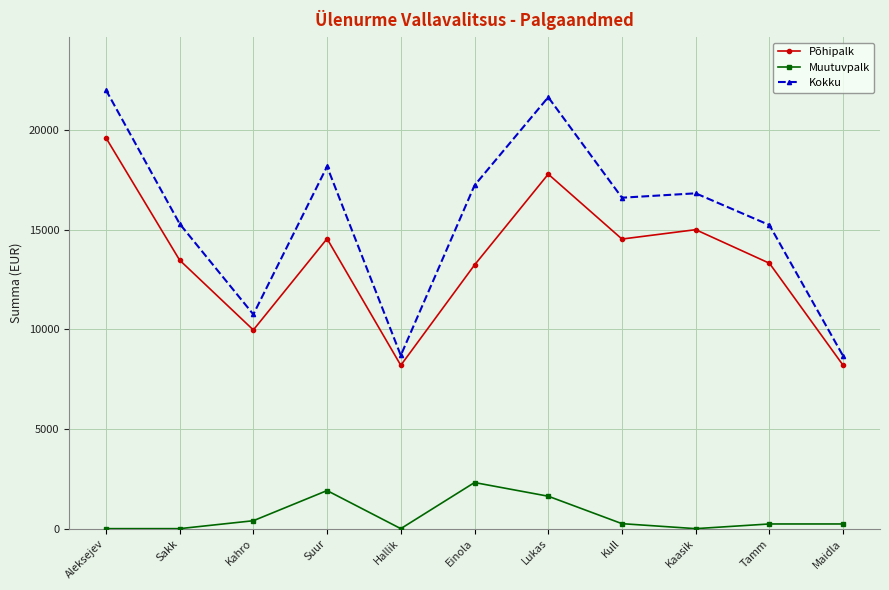

True or false: Muutuvpalk and Põhipalk intersect in this chart.

False